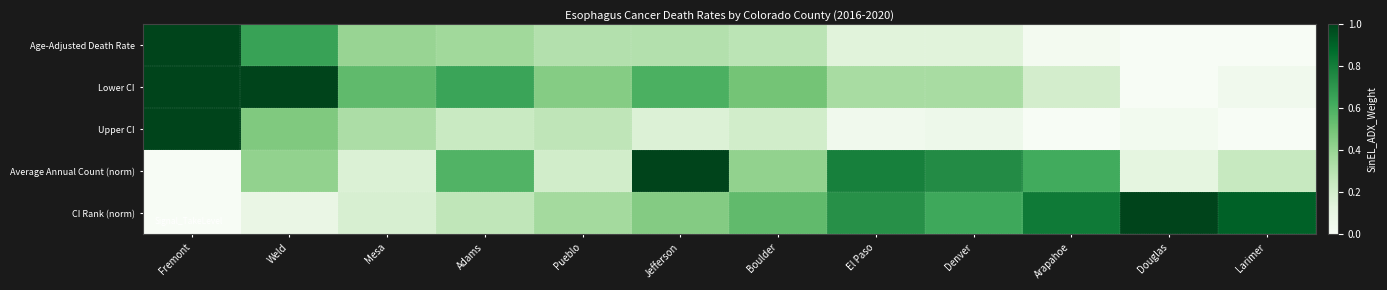

What is the greatest value displayed?

1.0